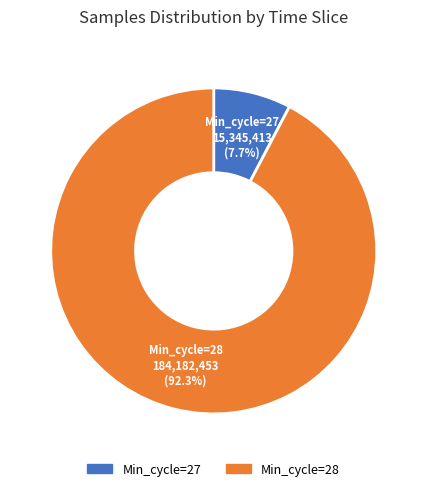

What percentage is NOT represented by Min_cycle=28?

7.7%